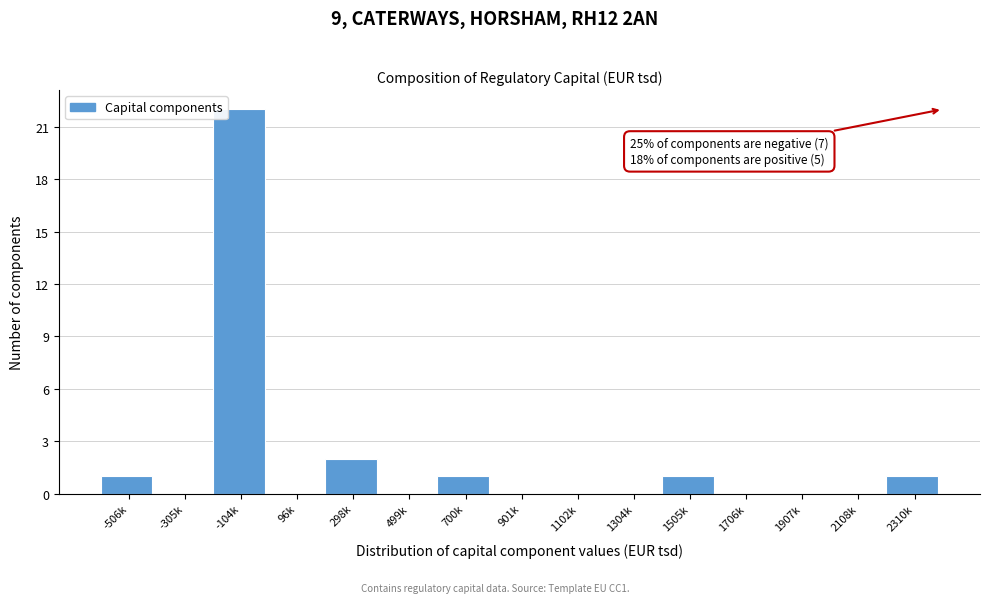

Reading left to right, list all the values displayed in this chart.

-506k=1	-305k=0	-104k=22	96k=0	298k=2	499k=0	700k=1	901k=0	1102k=0	1304k=0	1505k=1	1706k=0	1907k=0	2108k=0	2310k=1